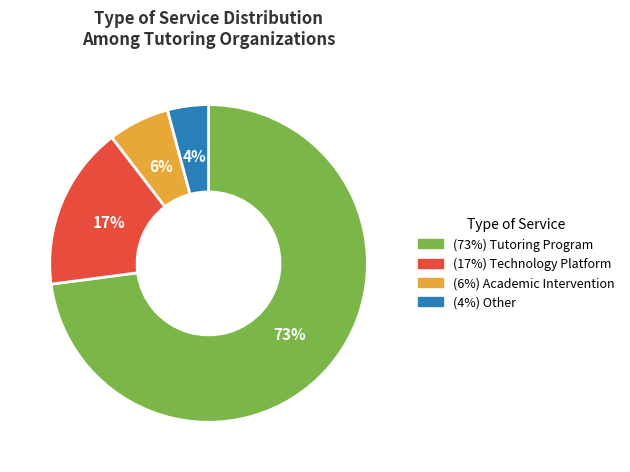

Is there any slice that represents more than half of the pie?

Yes